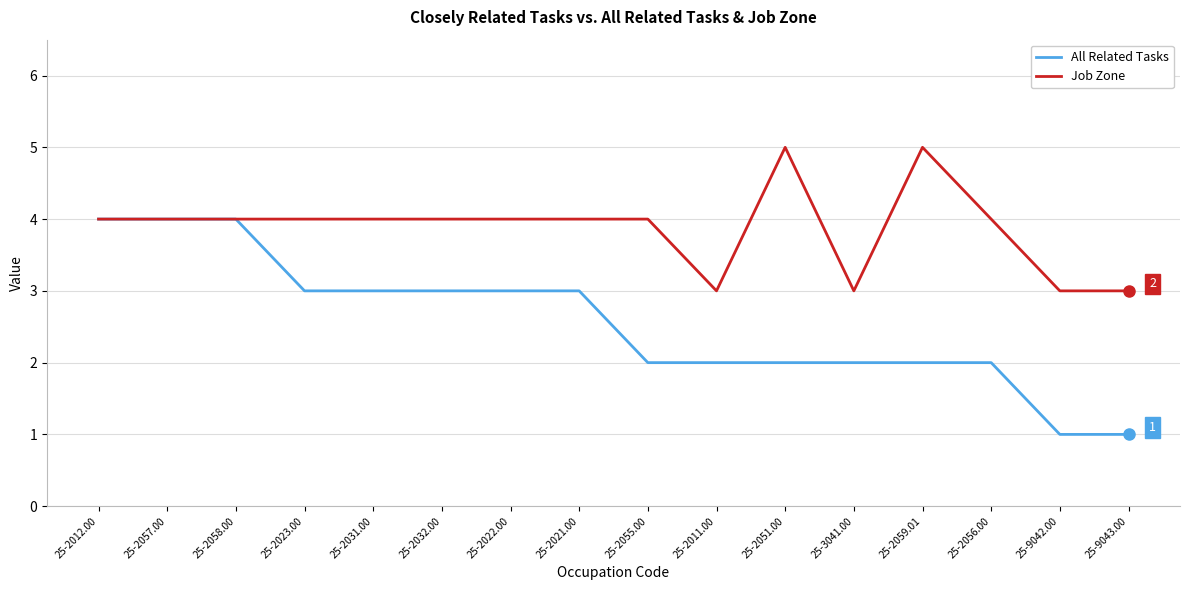

What is the highest value of the All Related Tasks series?

4